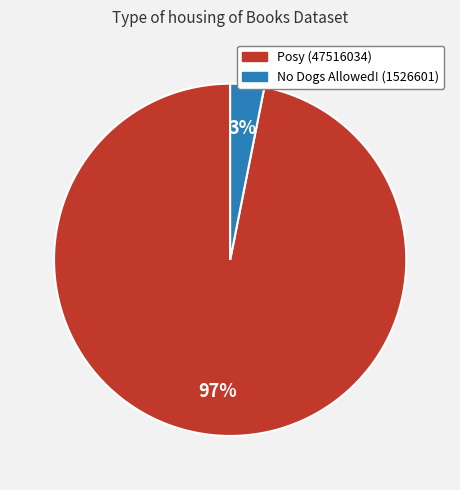

Do No Dogs Allowed! (1526601) and Posy (47516034) together represent more than half of the pie?

Yes